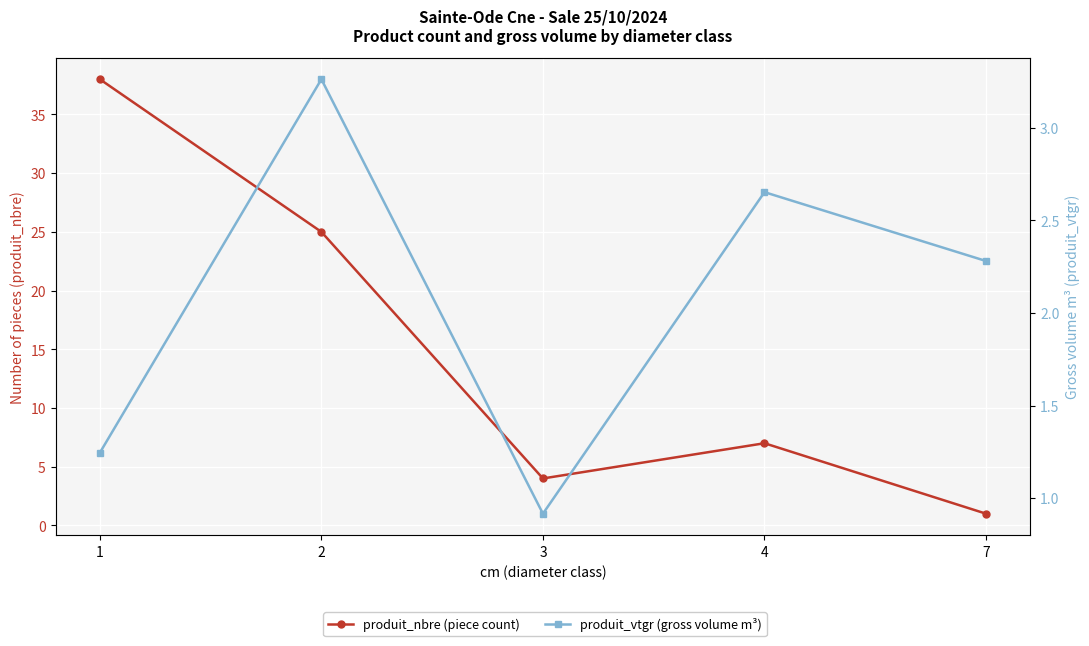

What is the average value of the produit_nbre (piece count) series?

15.0